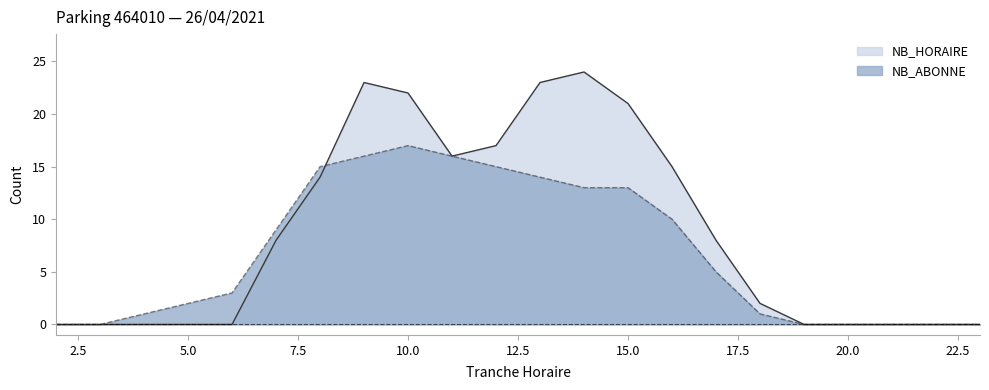

Between which two adjacent categories do NB_ABONNE and NB_HORAIRE first intersect?

8 and 9